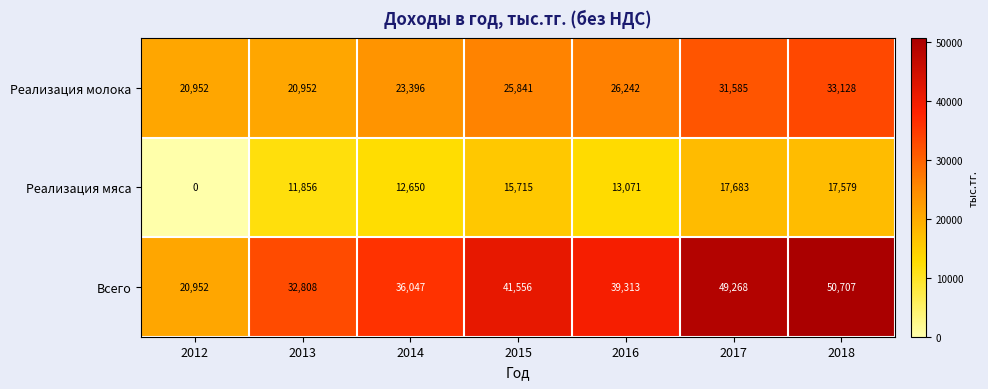

What is the difference between the second highest and minimum values in the Реализация молока series?

10633